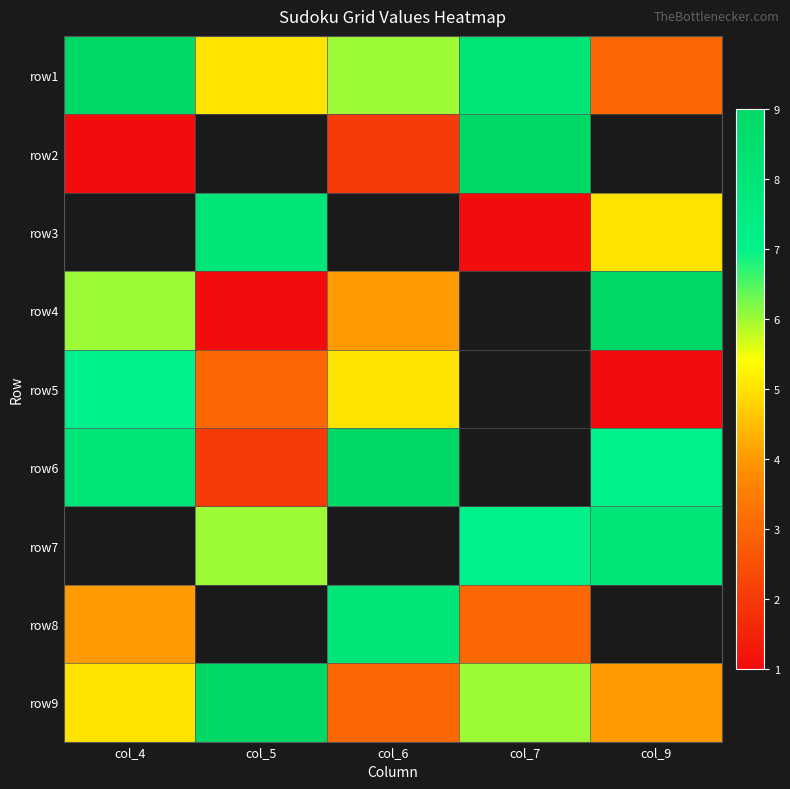

How many row3 values are between 8 and 9?

1